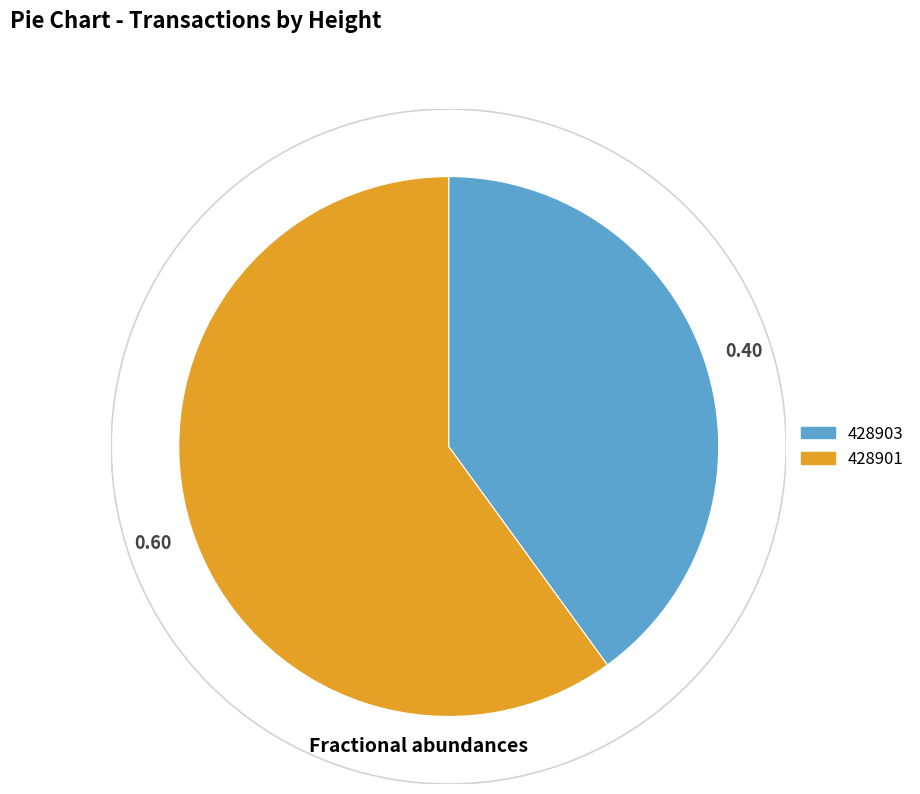

How many slices are in this pie chart?

2